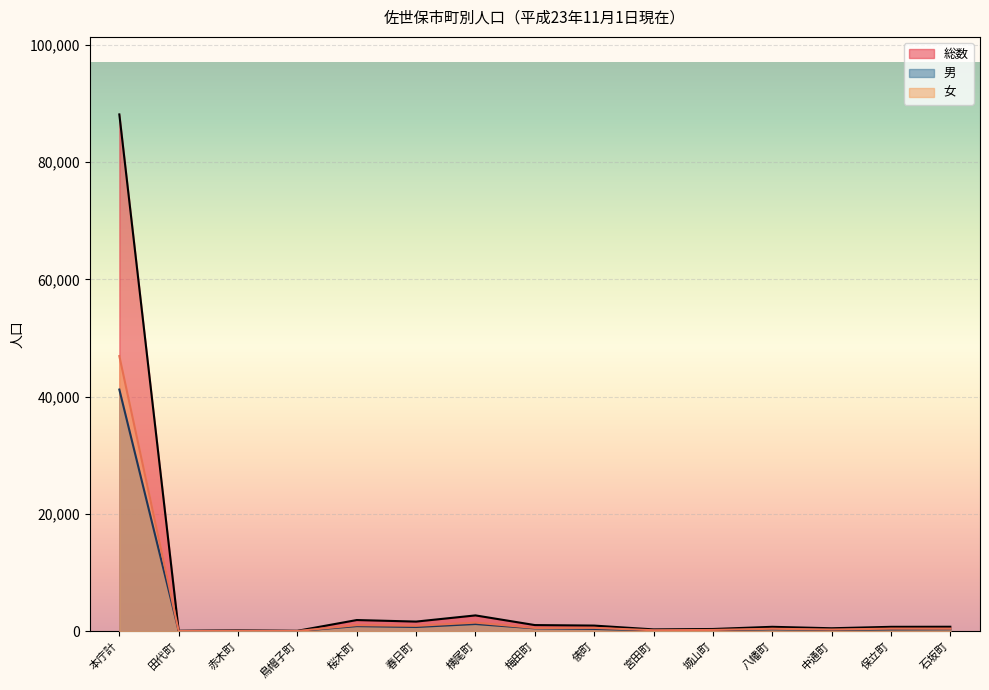

At which category is the sum across all series the highest?

本庁計